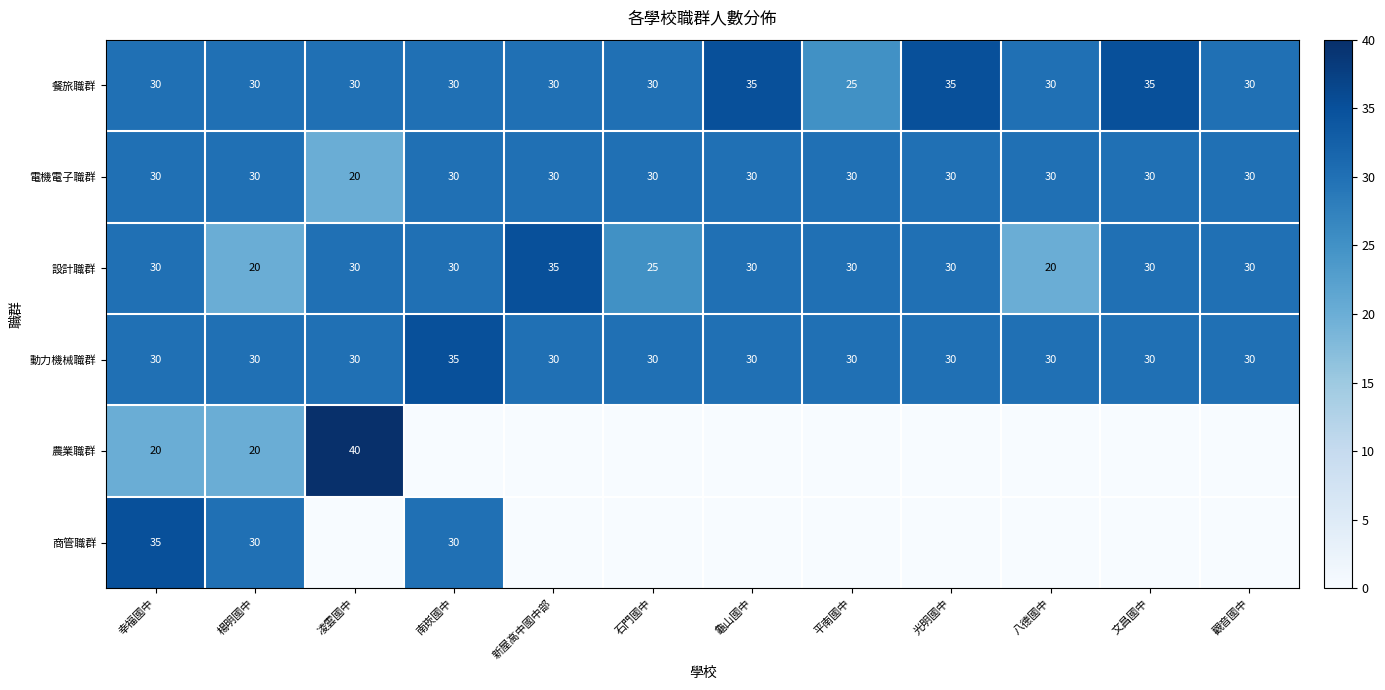

How many data points in 設計職群 are above 30?

1